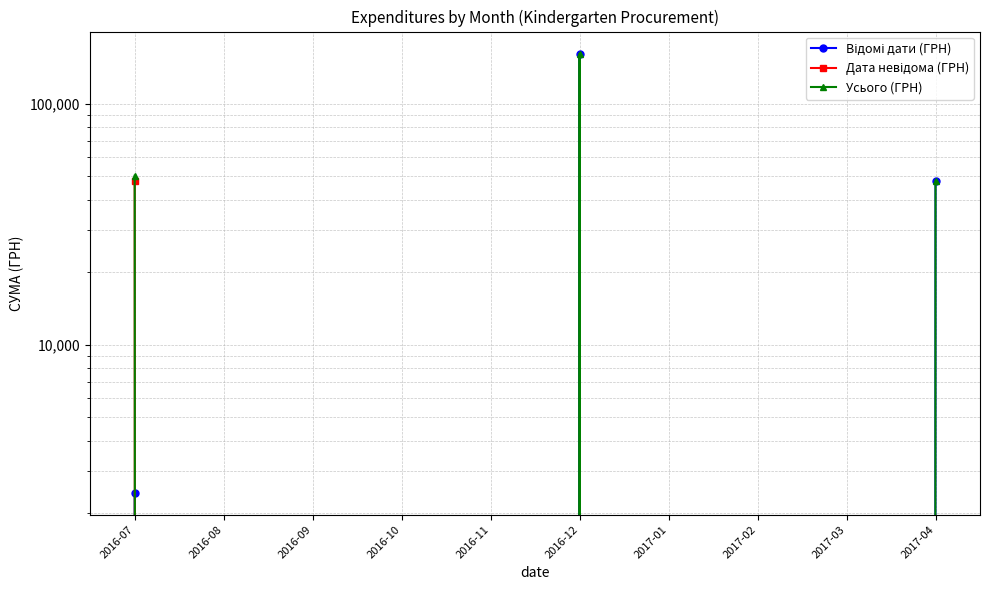

True or false: Усього (ГРН) and Відомі дати (ГРН) intersect in this chart.

False